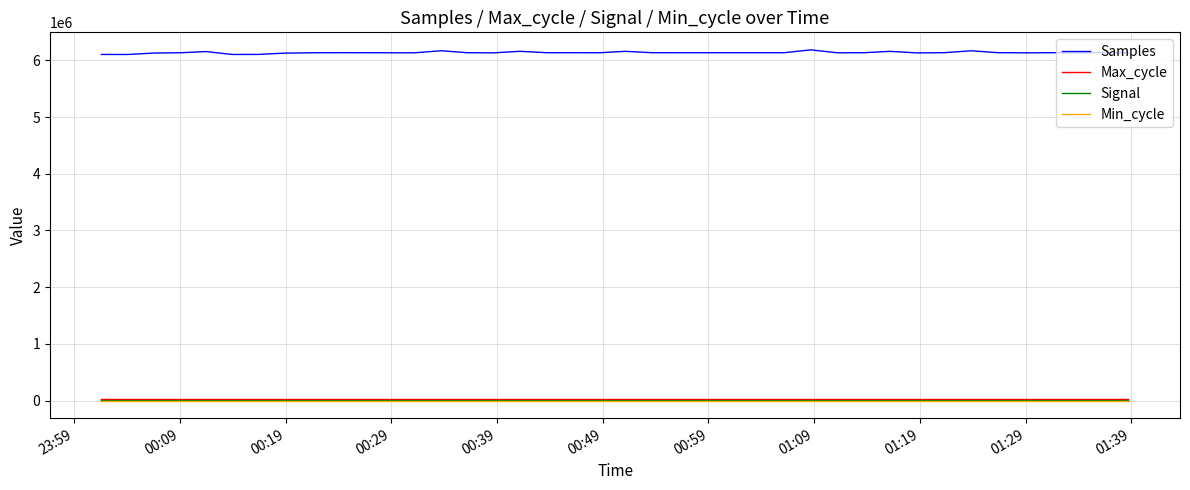

True or false: Samples and Signal cross at least once.

False